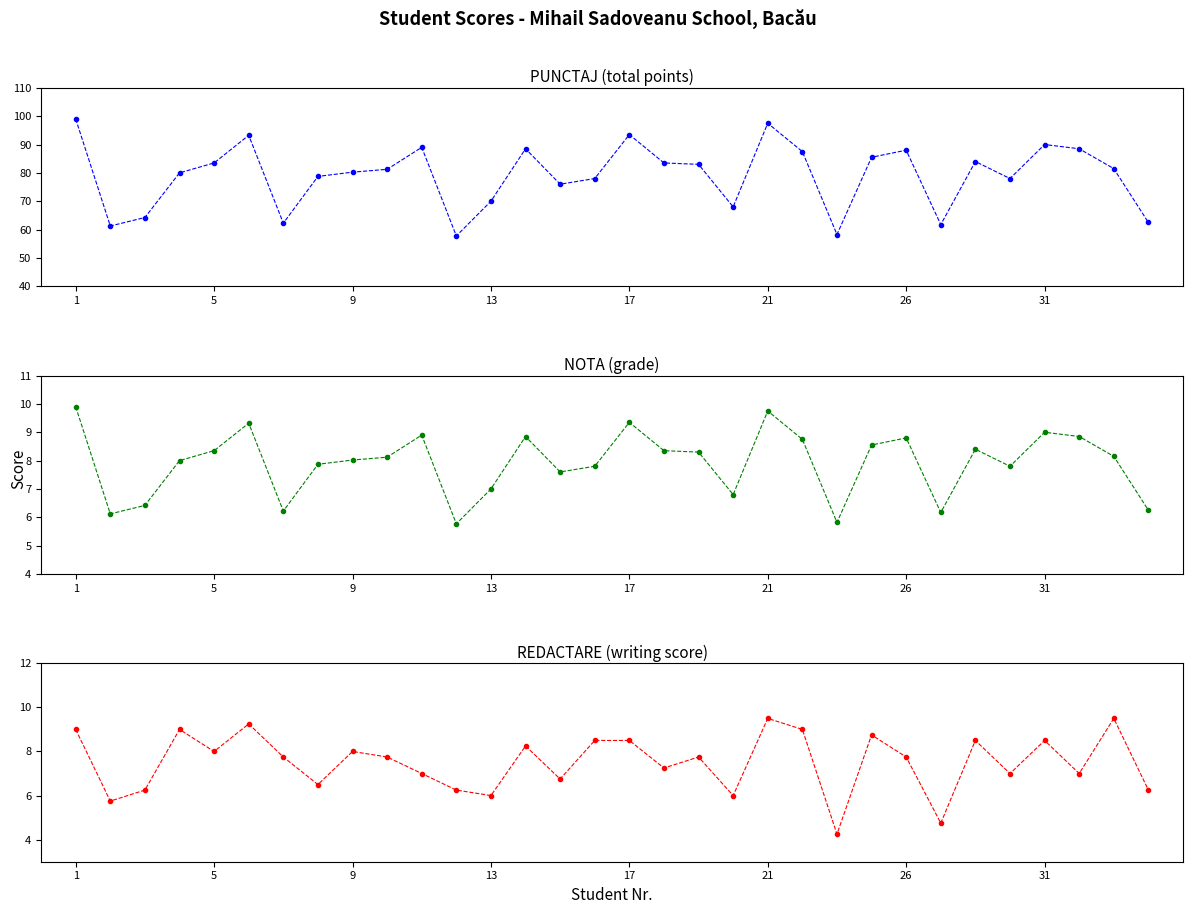

What is the highest value of the PUNCTAJ series?

99.0